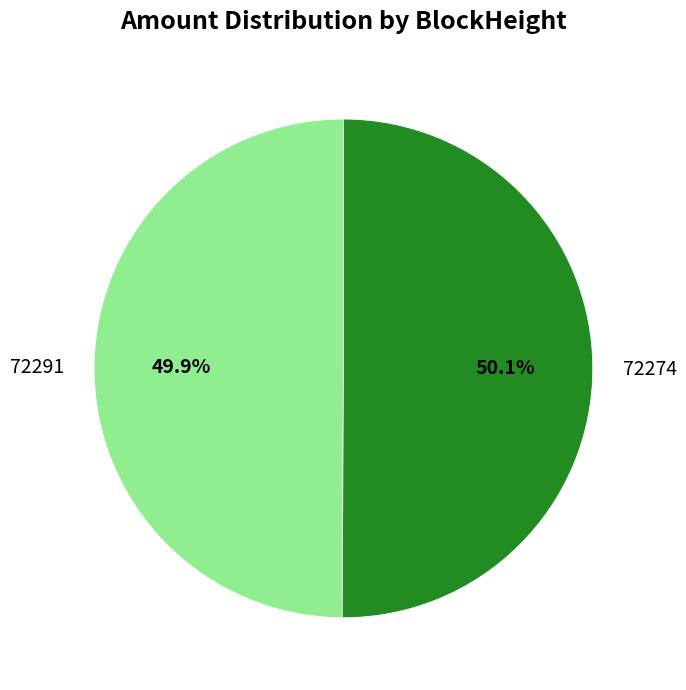

Is there any slice that represents more than half of the pie?

Yes